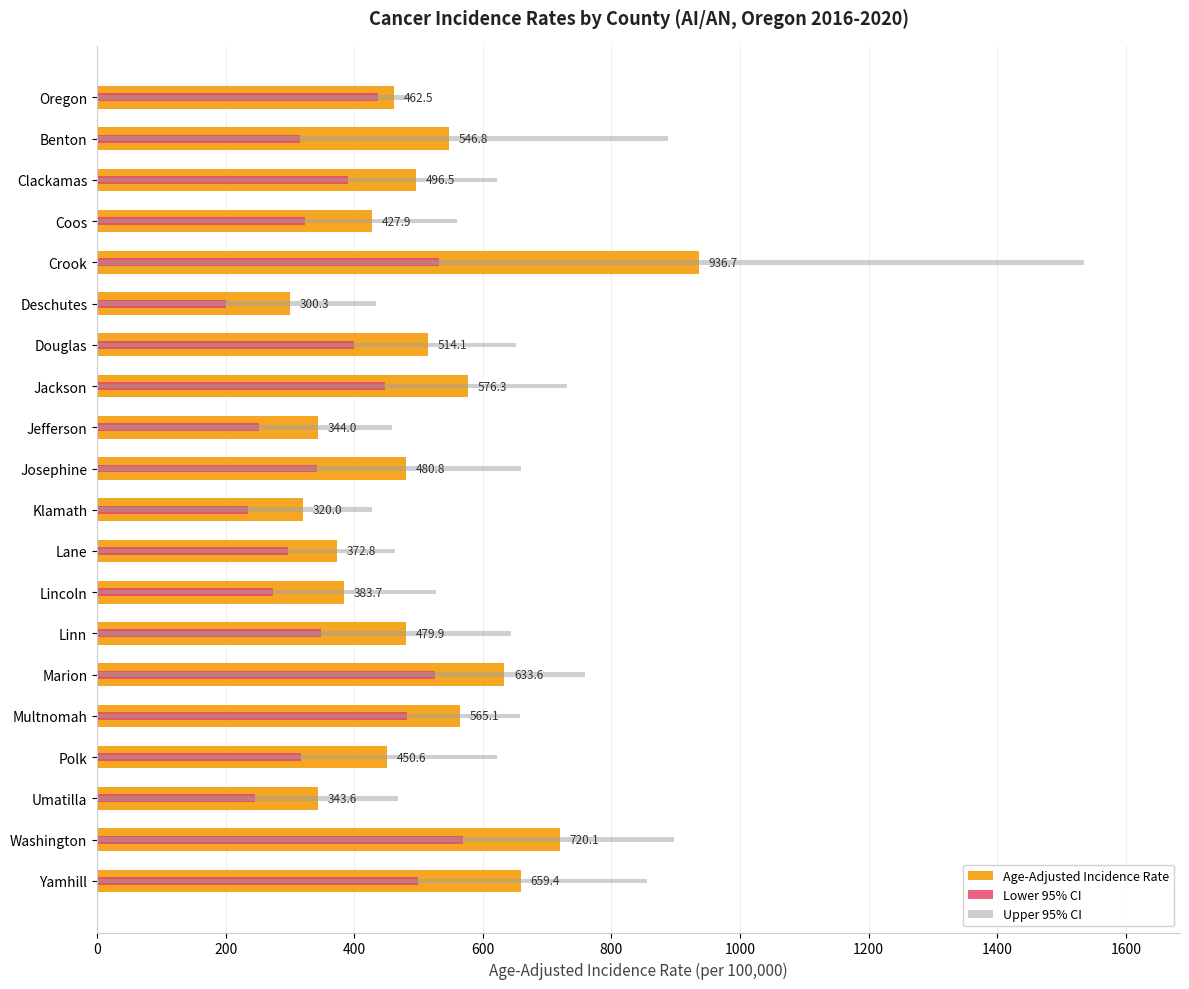

List the series in order of their overall mean, lowest first.

Lower 95% CI, Age-Adjusted Incidence Rate, Upper 95% CI